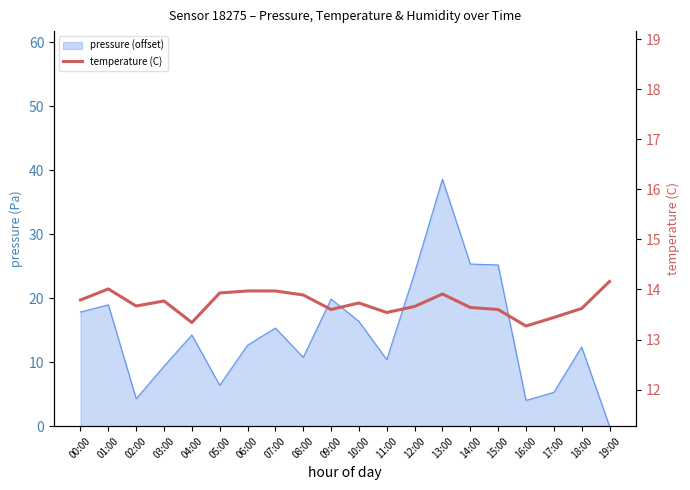

Is it true that the value at 17:00 is 21.7?

False